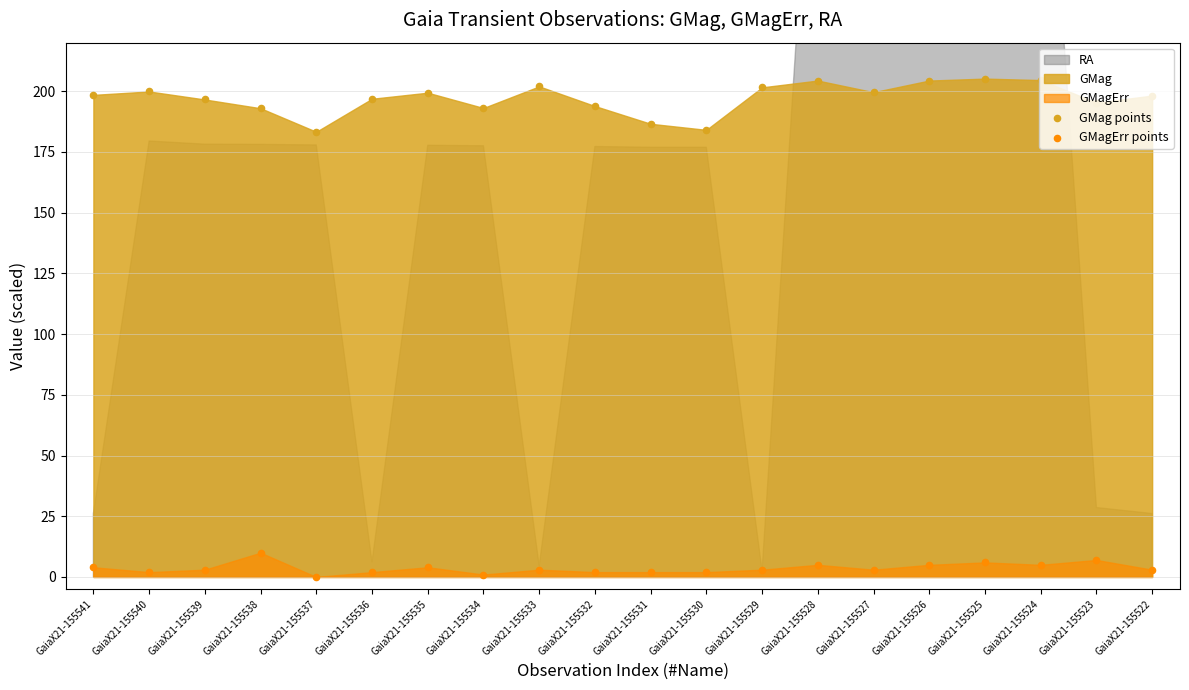

At which category is the sum across all series the highest?

GaiaX21-155525